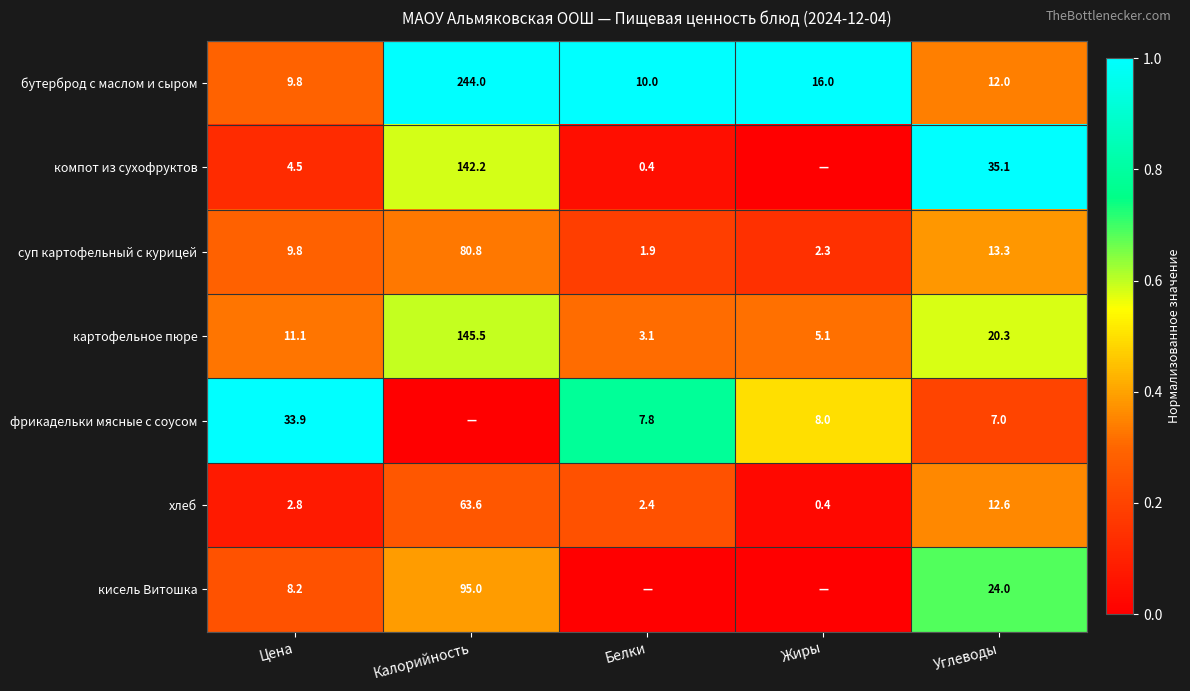

What is the spread (max minus min) of values at Цена?

31.1